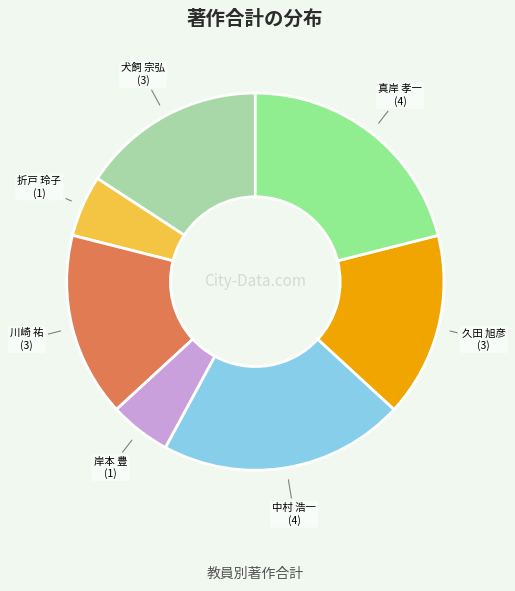

The 犬飼 宗弘 slice represents 16% of the pie. True or false?

True